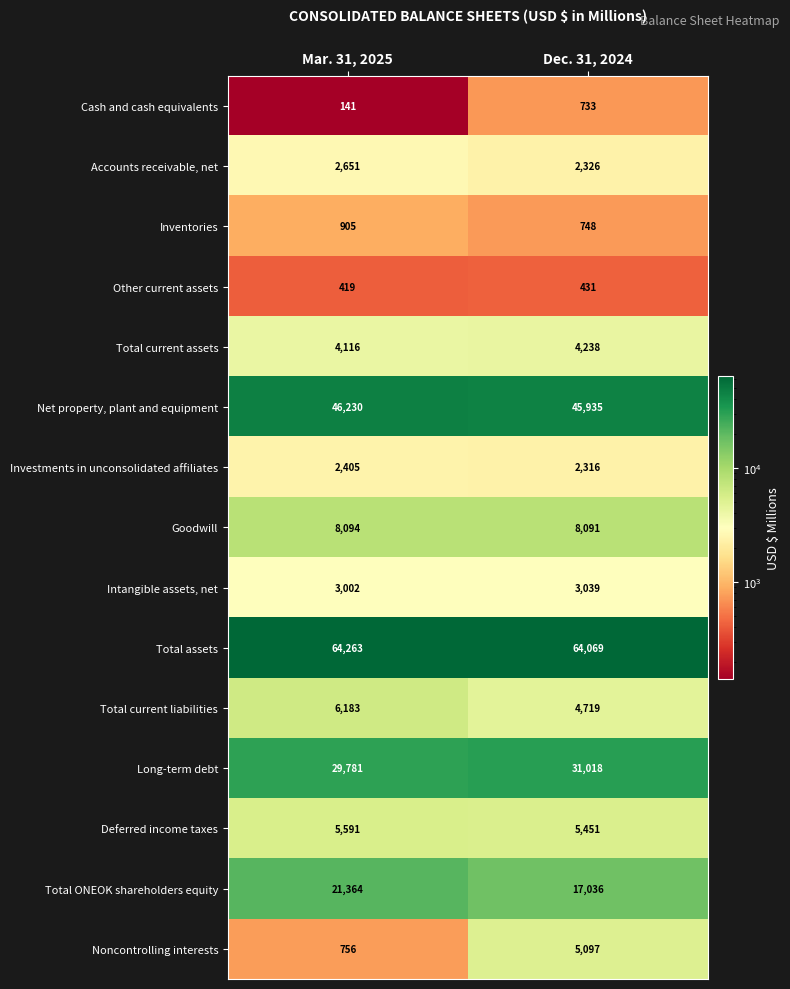

Rank the series at Dec. 31, 2024 from lowest to highest value.

Other current assets, Cash and cash equivalents, Inventories, Investments in unconsolidated affiliates, Accounts receivable, net, Intangible assets, net, Total current assets, Total current liabilities, Noncontrolling interests, Deferred income taxes, Goodwill, Total ONEOK shareholders equity, Long-term debt, Net property, plant and equipment, Total assets